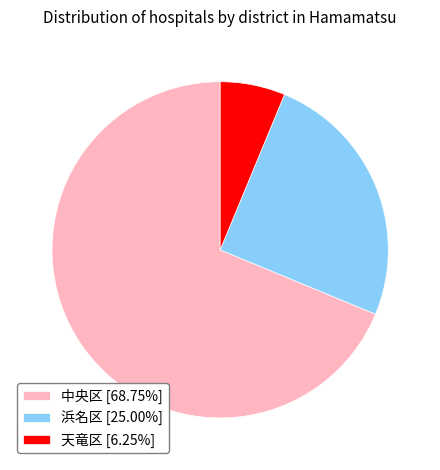

Which has a higher value, 中央区 or 浜名区?

中央区